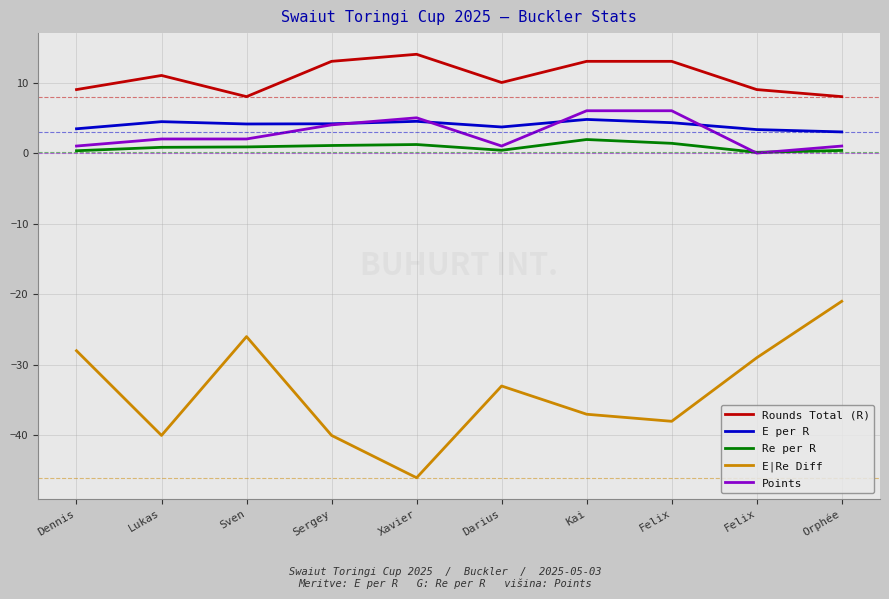

How many interior local peaks does the E per R series have?

3